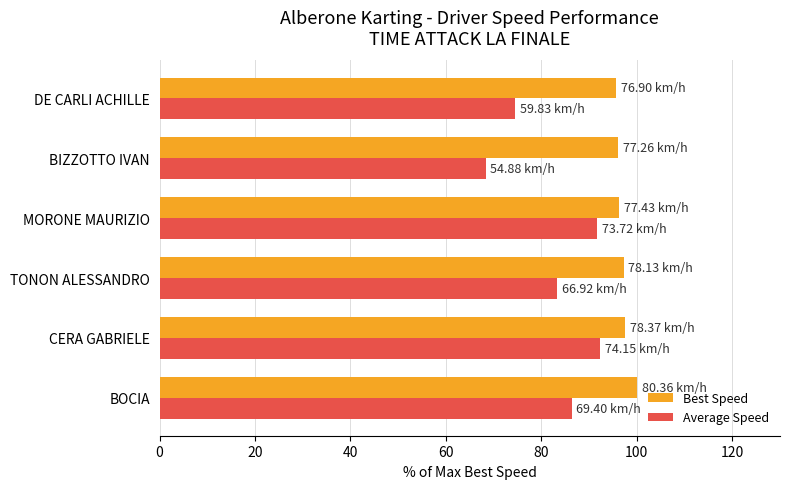

What are all the series names shown in the legend?

Best Speed, Average Speed